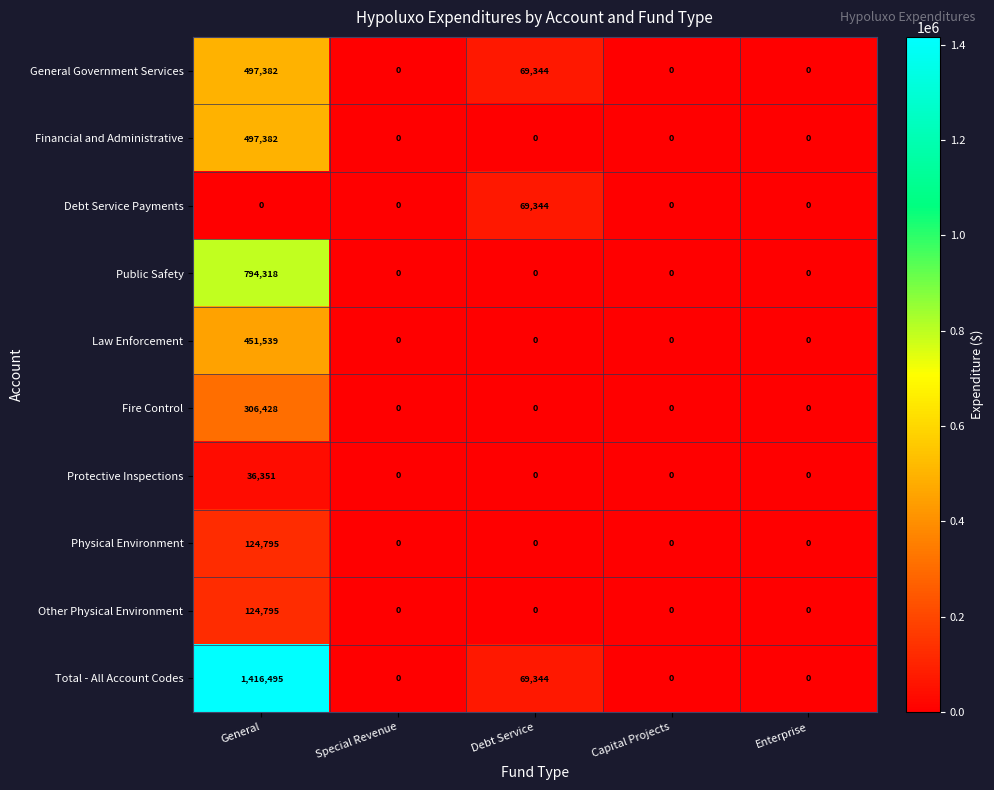

Which series has the largest total across all categories?

Total - All Account Codes